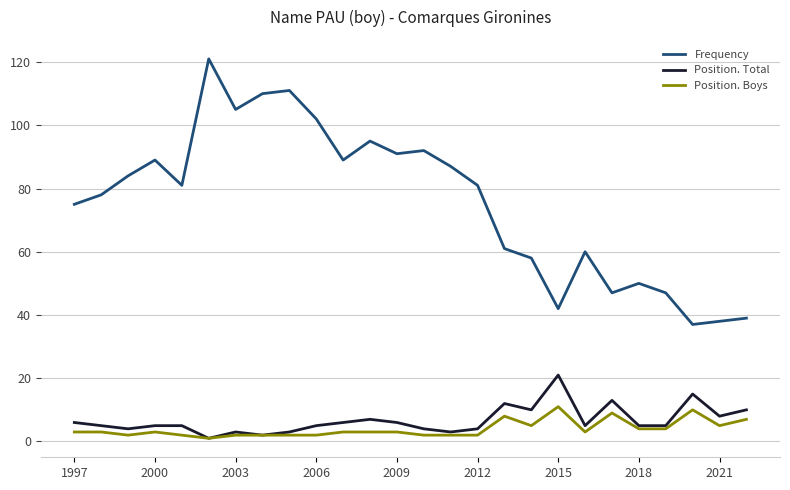

What are all the series names shown in the legend?

Frequency, Position. Total, Position. Boys